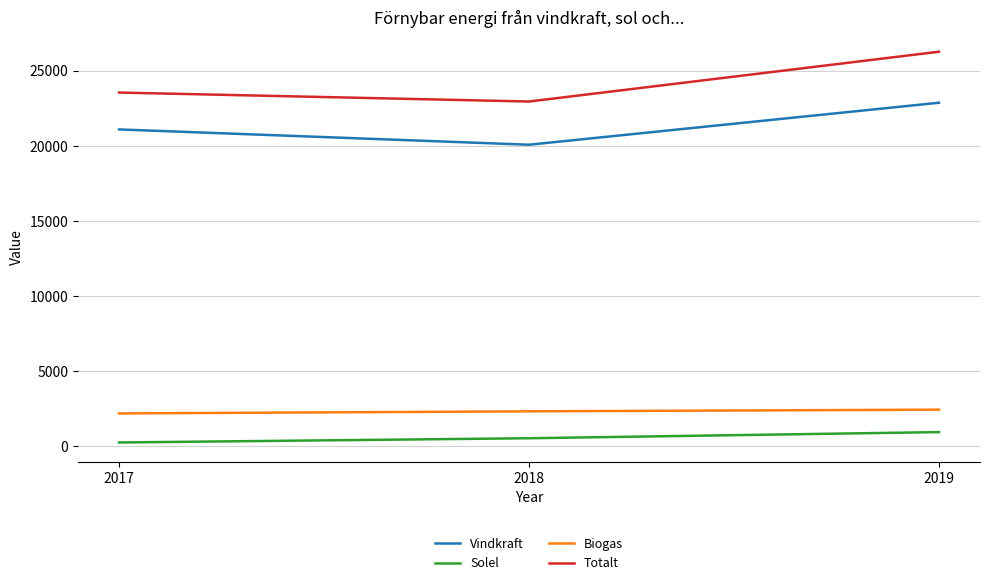

What is the sum of all Totalt values?

72762